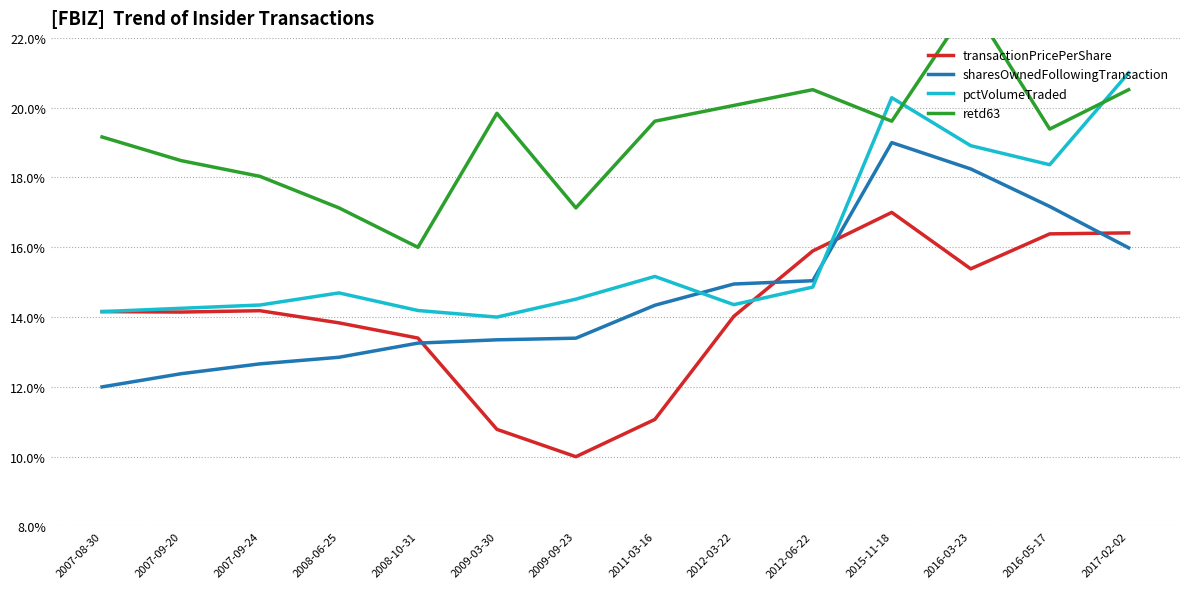

Read the transactionPricePerShare value at 2015-11-18.

0.2